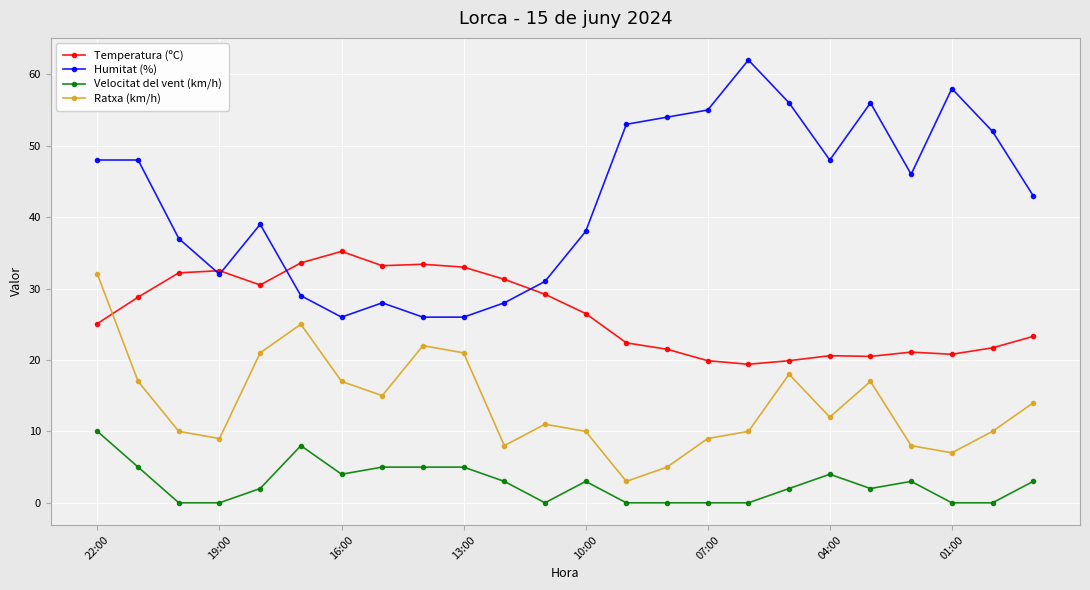

True or false: Velocitat del vent (km/h) has more than 1 interior local peaks.

True